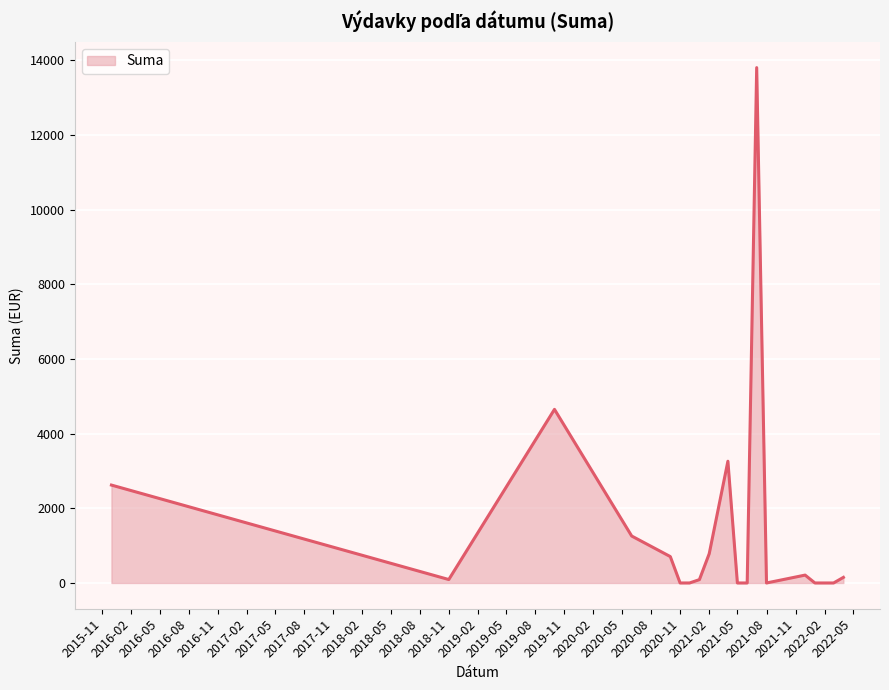

What is the difference between the maximum and minimum values?

13800.0